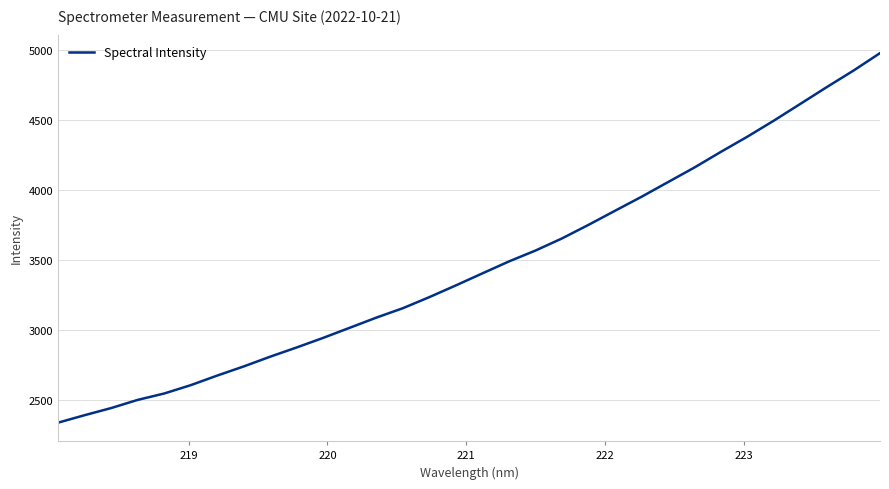

What is the maximum value shown in the chart?

4975.9